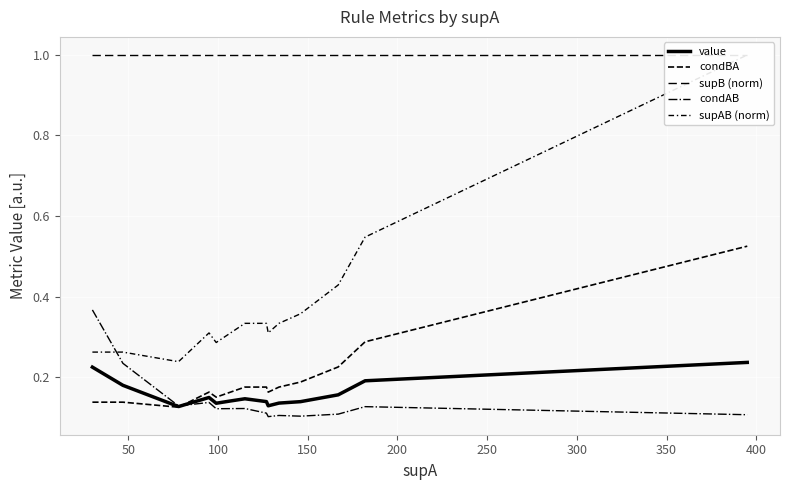

How many times do condBA and condAB cross each other?

1